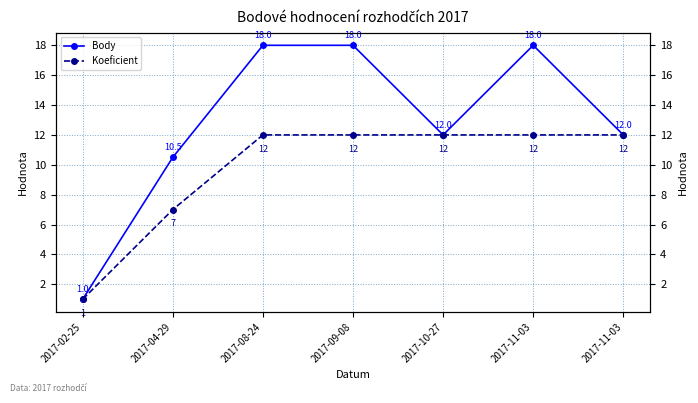

Reading left to right, list all the values displayed in this chart.

Body: 2017-02-25=1.0	2017-04-29=10.5	2017-08-24=18.0	2017-09-08=18.0	2017-10-27=12.0	2017-11-03=18.0	2017-11-03=12.0
Koeficient: 2017-02-25=1.0	2017-04-29=7.0	2017-08-24=12.0	2017-09-08=12.0	2017-10-27=12.0	2017-11-03=12.0	2017-11-03=12.0